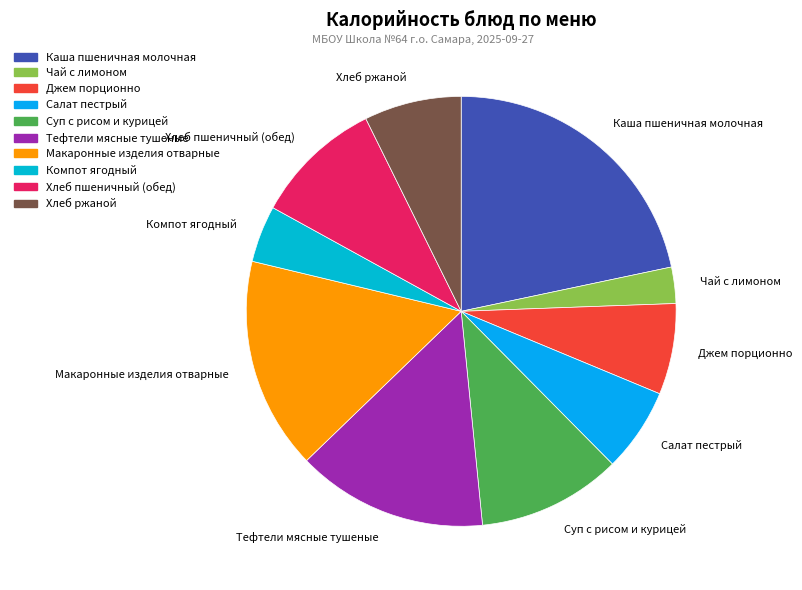

Combined, do Тефтели мясные тушеные and Чай с лимоном account for over 50%?

No